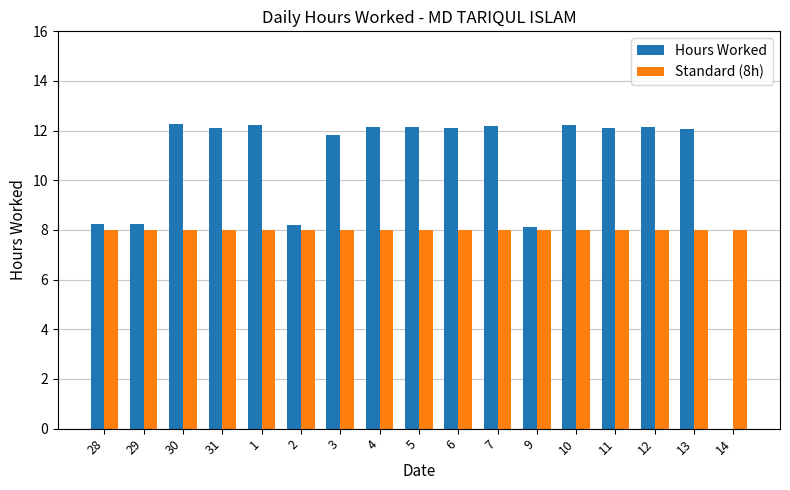

Count the number of data series in this chart.

2